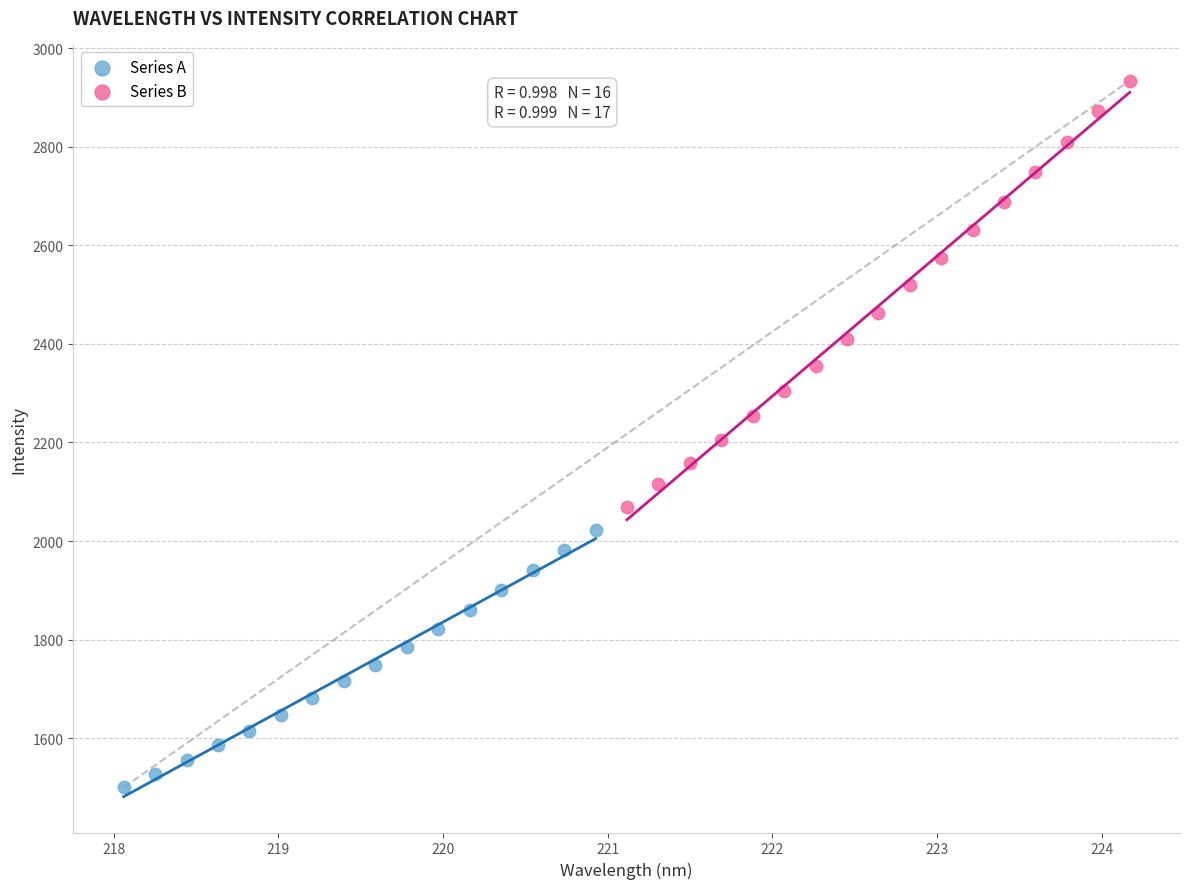

Which series contains the highest Y value?

Series B